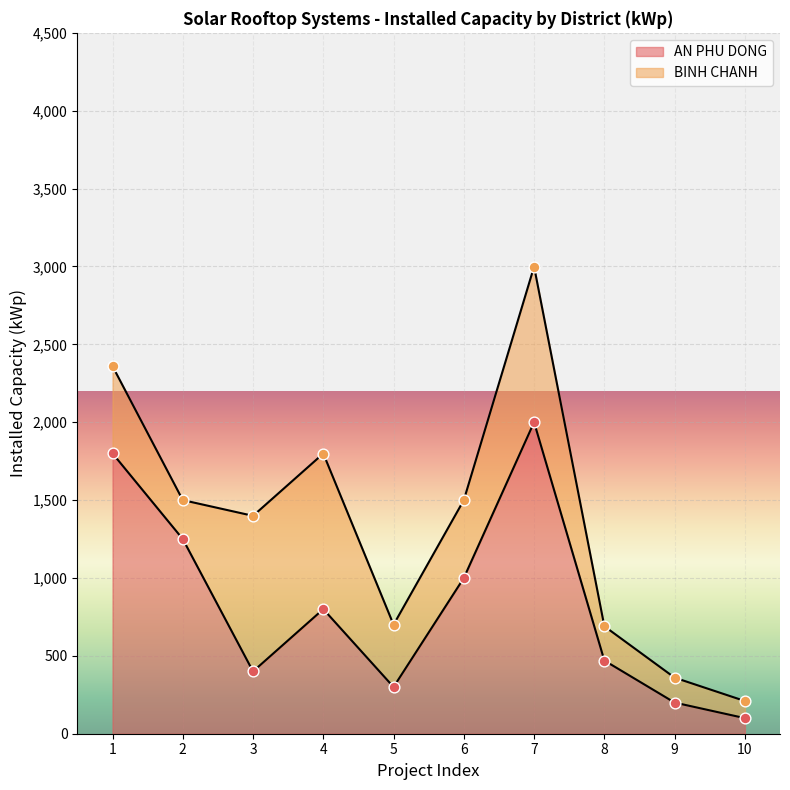

Approximately how many times larger is the value at 5 compared to 4?

0.4